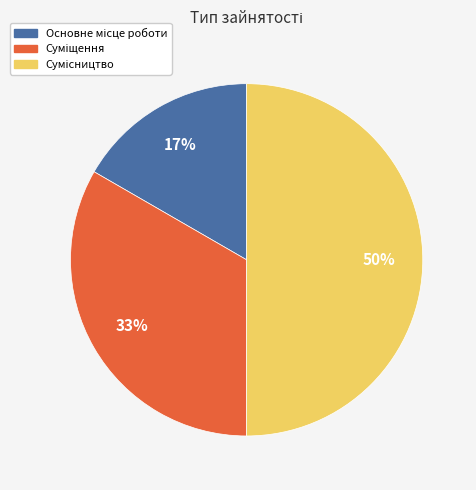

To the nearest percent, what is the average slice percentage?

33%